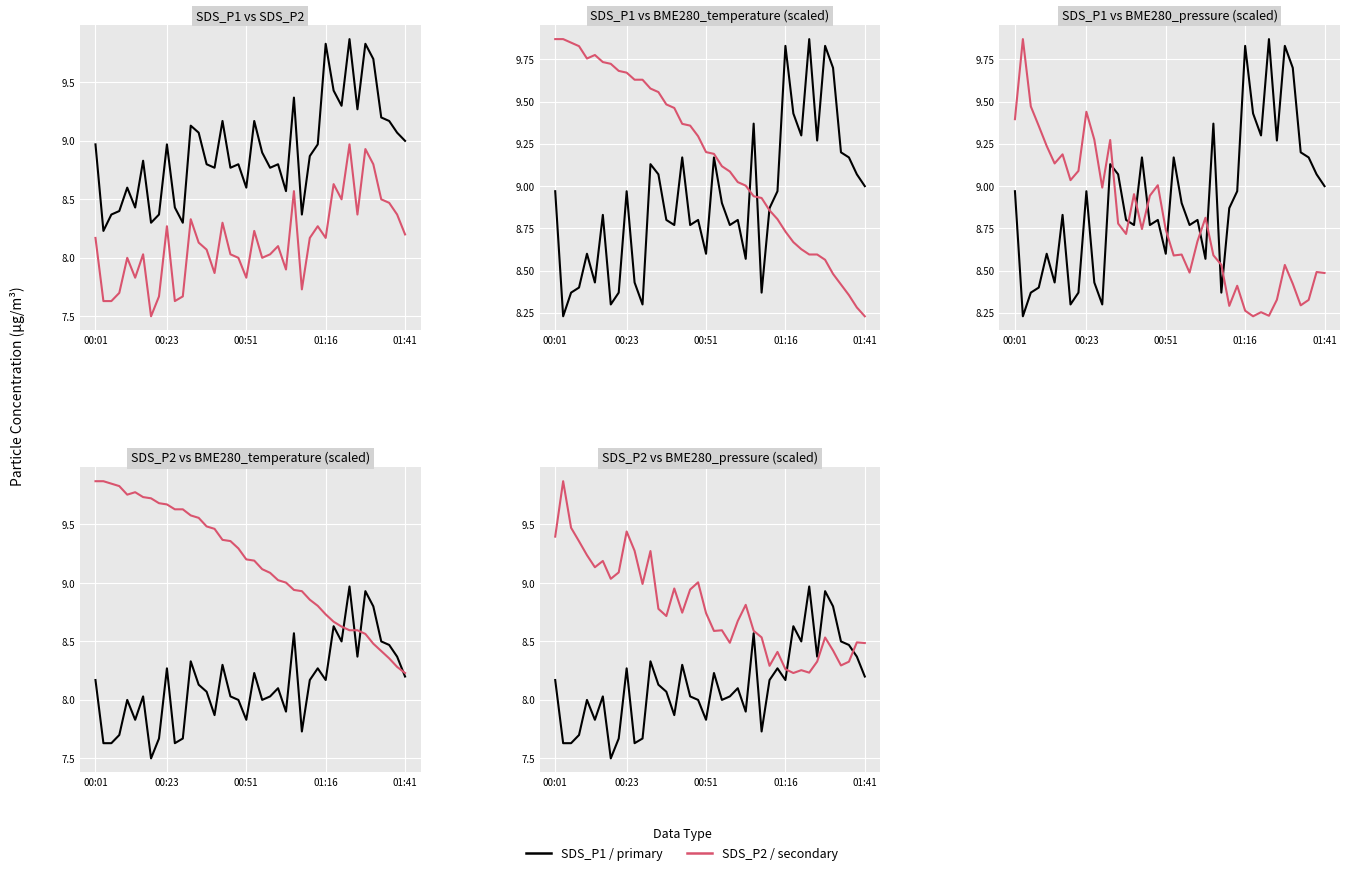

After their last crossing, which series has the higher values: BME280_temperature or SDS_P2?

BME280_temperature